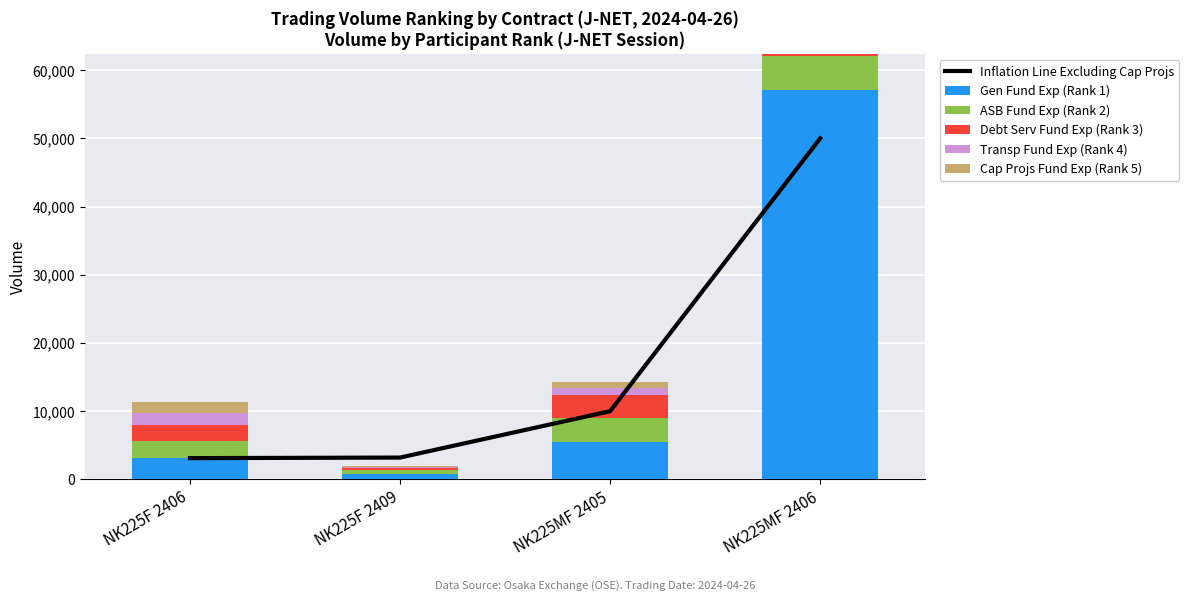

Count the number of categories in the chart.

4